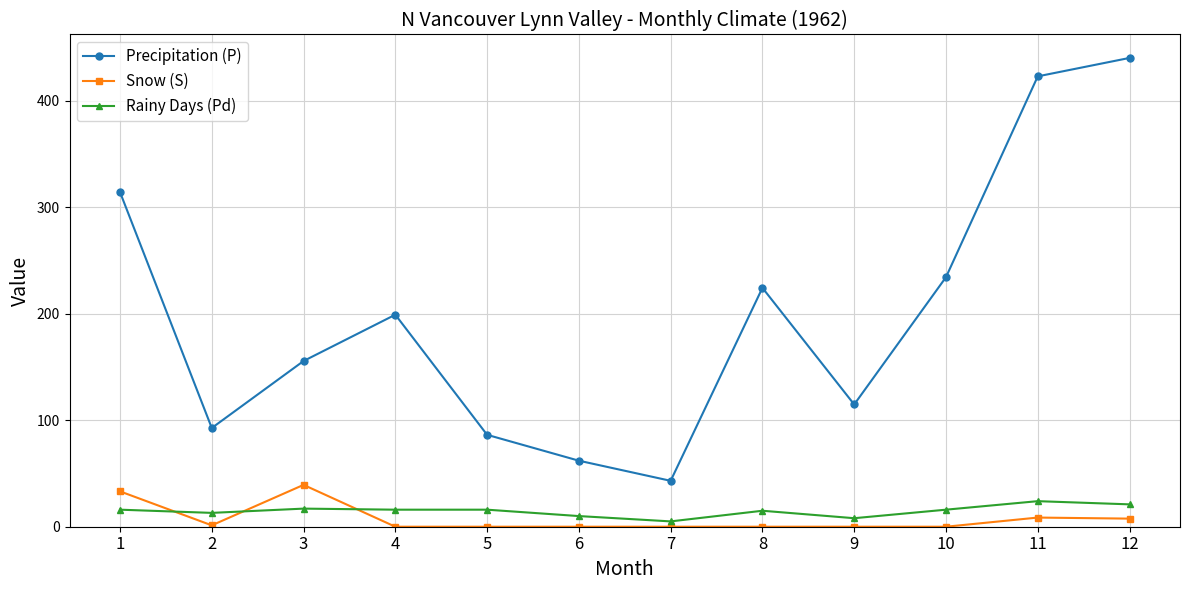

The Precipitation (P) series shows 114.8 at 9. True or false?

True